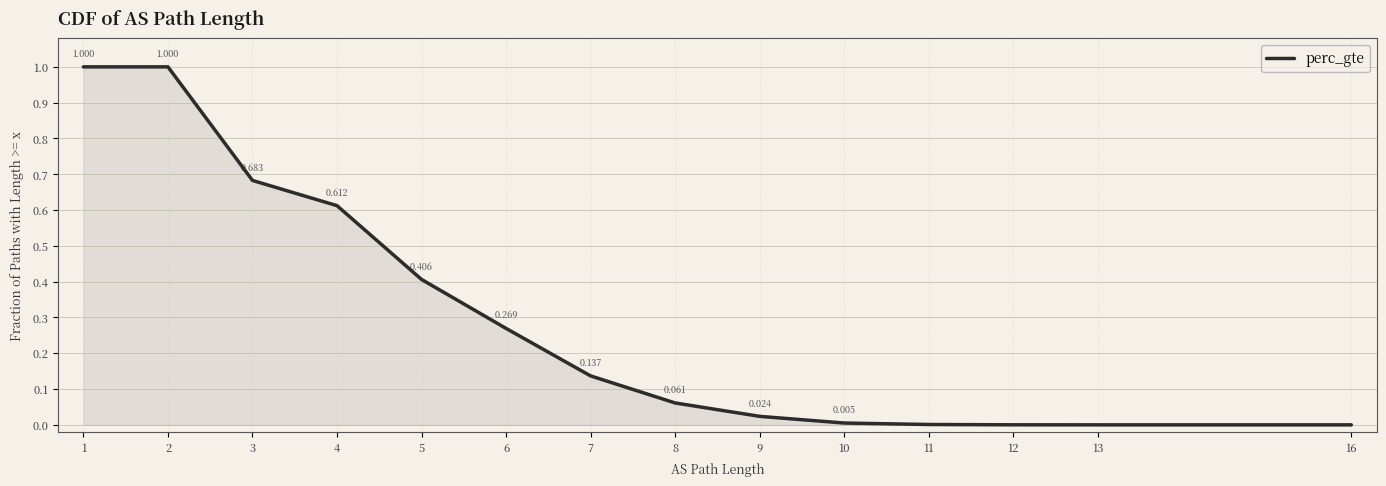

Does the chart have visible grid lines?

Yes